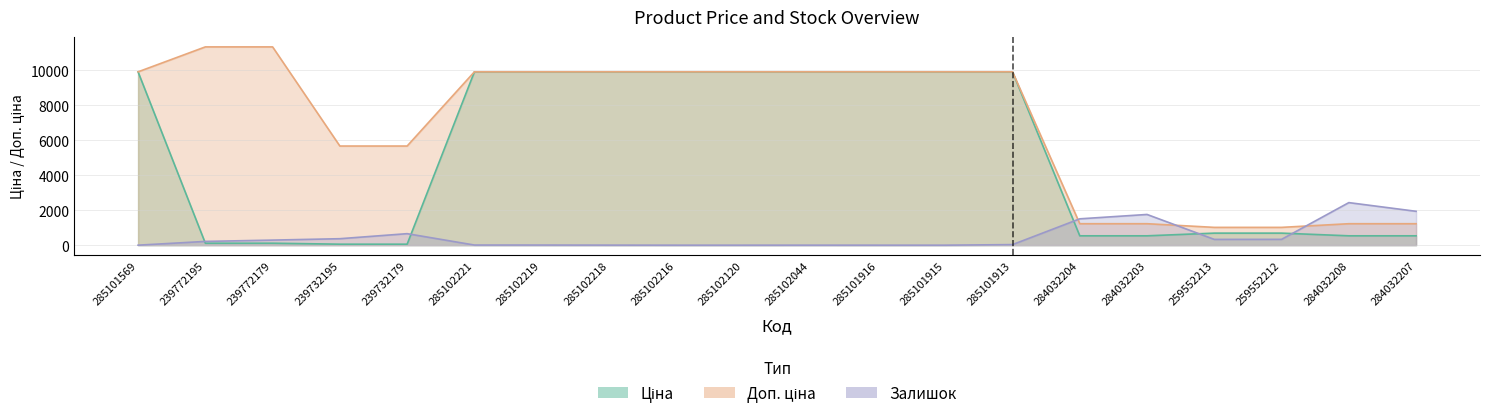

How many lines are shown in the chart?

3